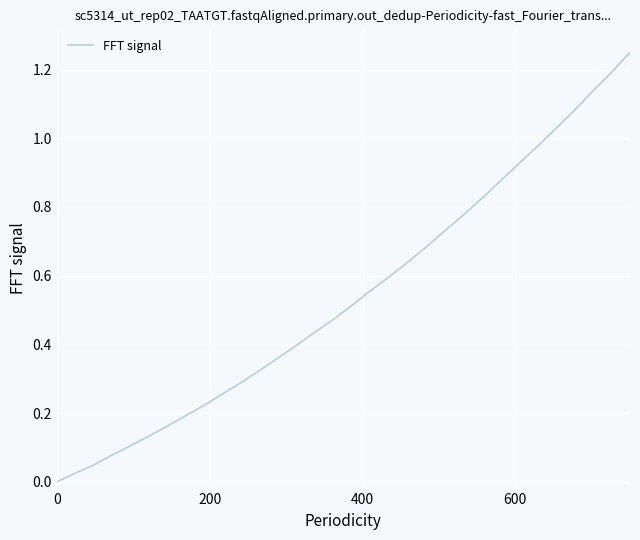

True or false: the data has more than 0 interior local peaks.

False